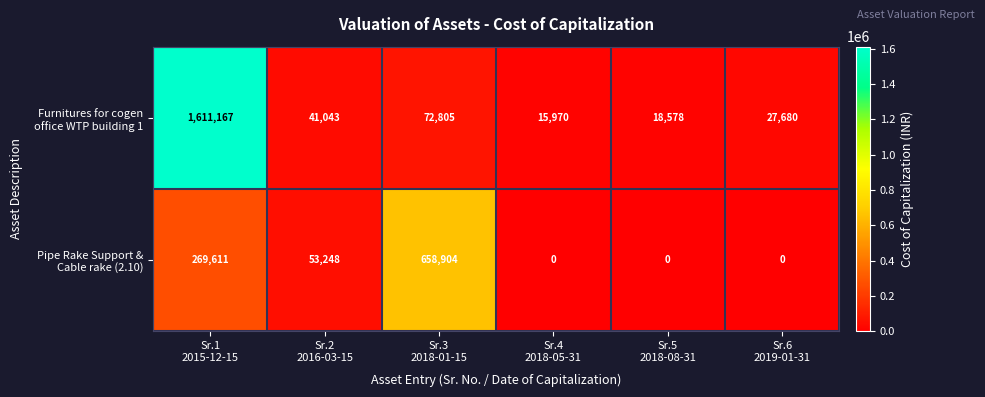

At how many categories does at least one series exceed 12864?

6